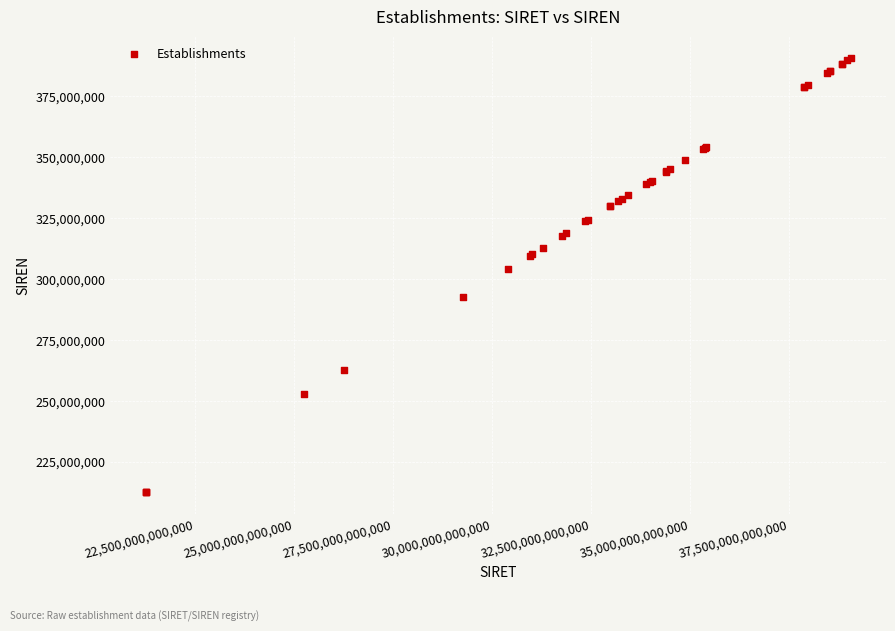

What Y value in the scatter plot is closest to 301608548?

304144751